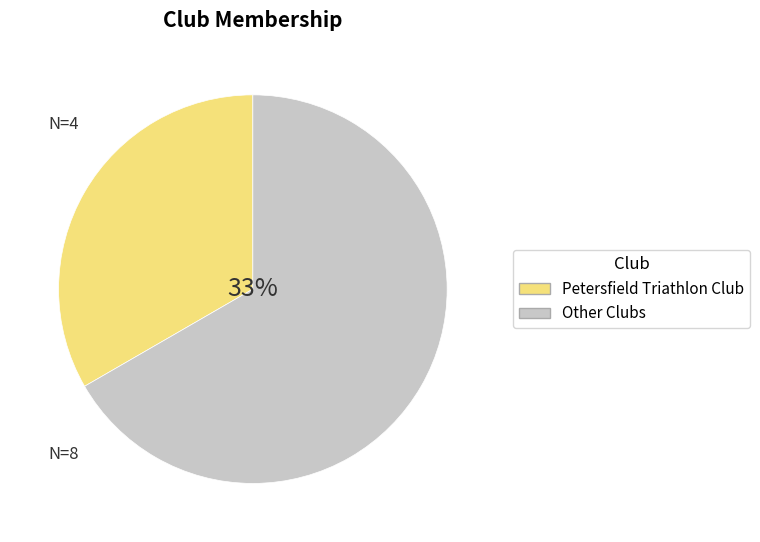

Combined, do Team Bottrill and Petersfield Triathlon Club account for over 50%?

No